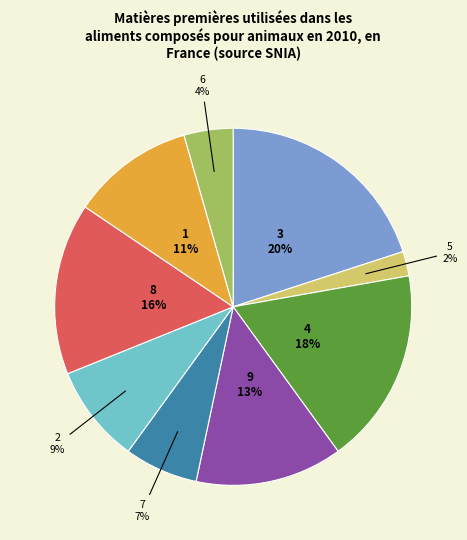

To the nearest percent, what is the average slice percentage?

11%